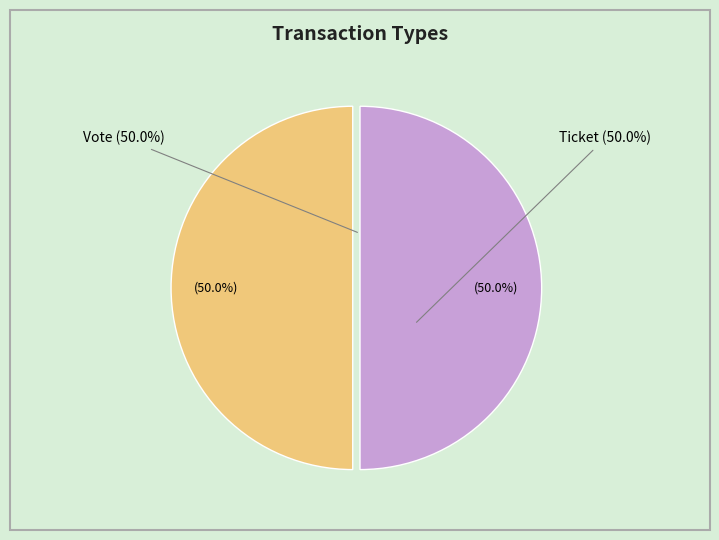

How many slices are in this pie chart?

2